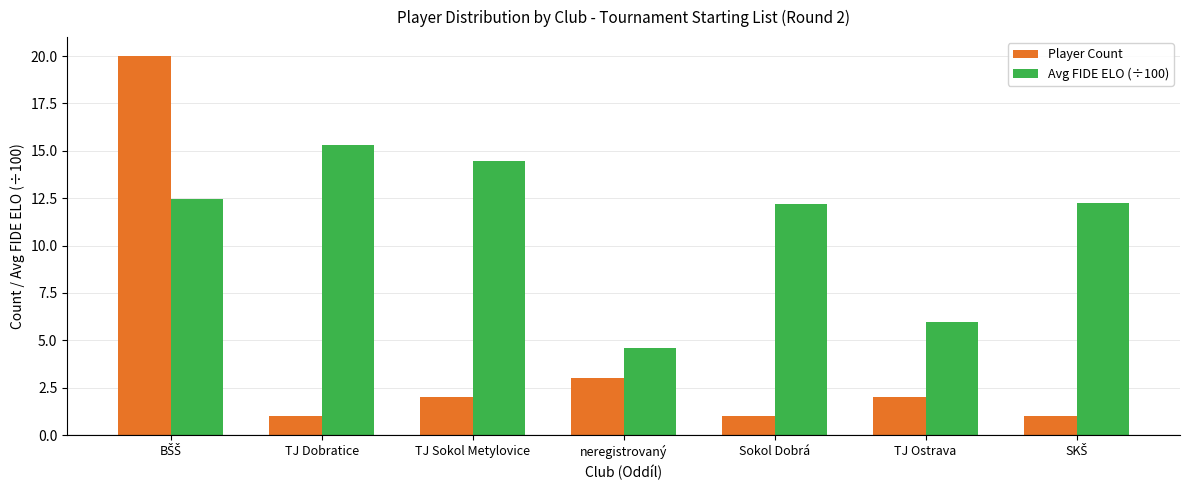

Which series has the widest spread of values?

Player Count